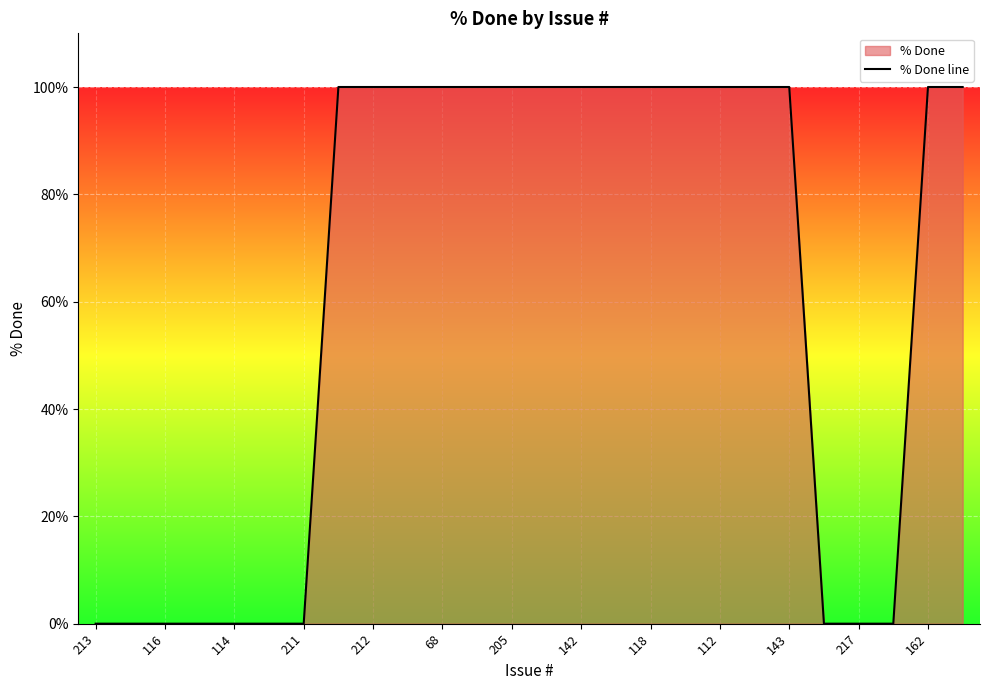

The chart shows a value of 63 at 217. True or false?

False